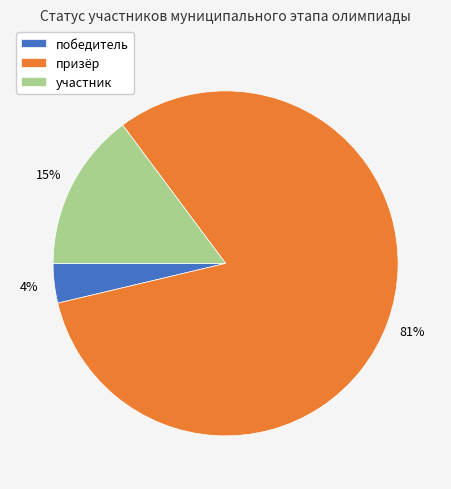

How many segments does this pie chart have?

3